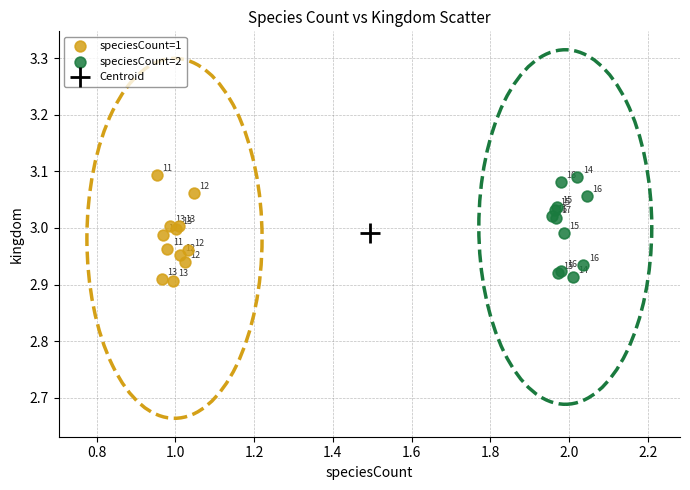

Which series contains the lowest Y value?

speciesCount=1